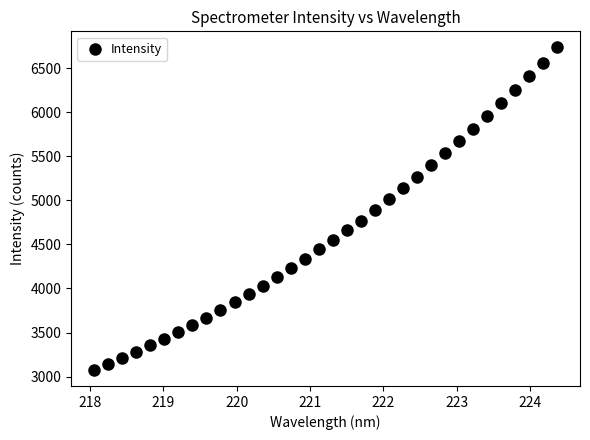

What is the range of Y values (max minus min)?

3656.5